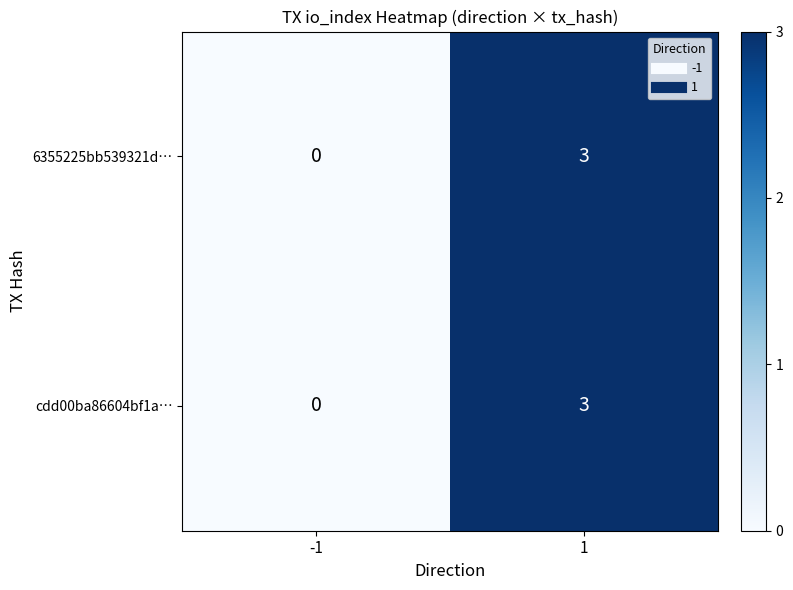

Is the value of 6355225bb539321d… at 1 greater than the value of cdd00ba86604bf1a… at -1?

Yes